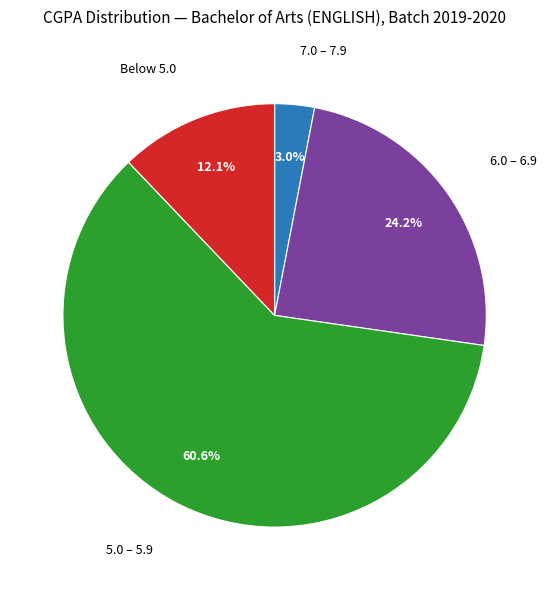

Is there a majority slice in this chart?

Yes